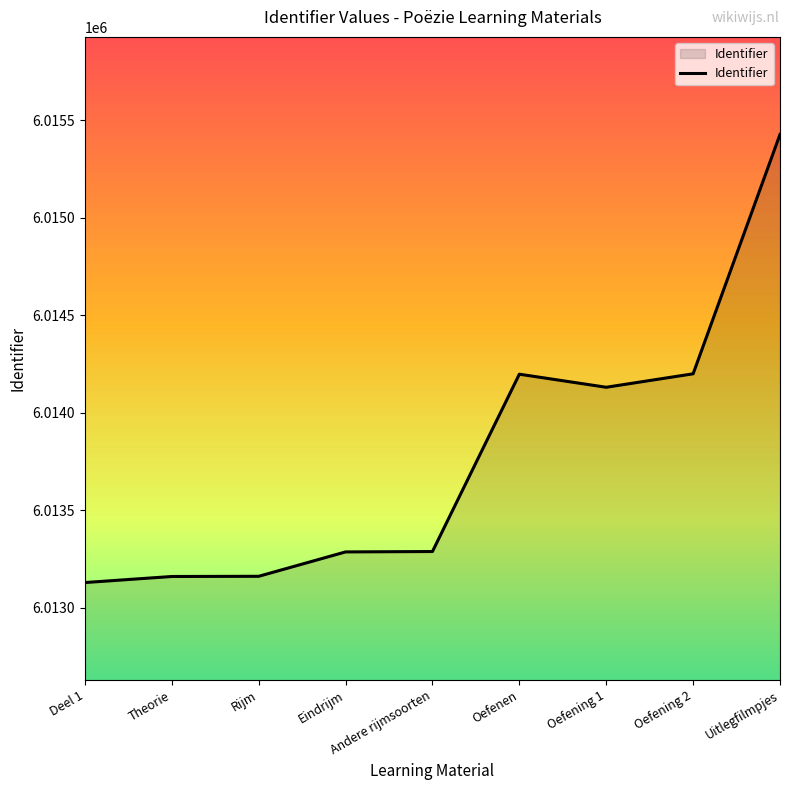

What is the smallest value displayed?

6013130